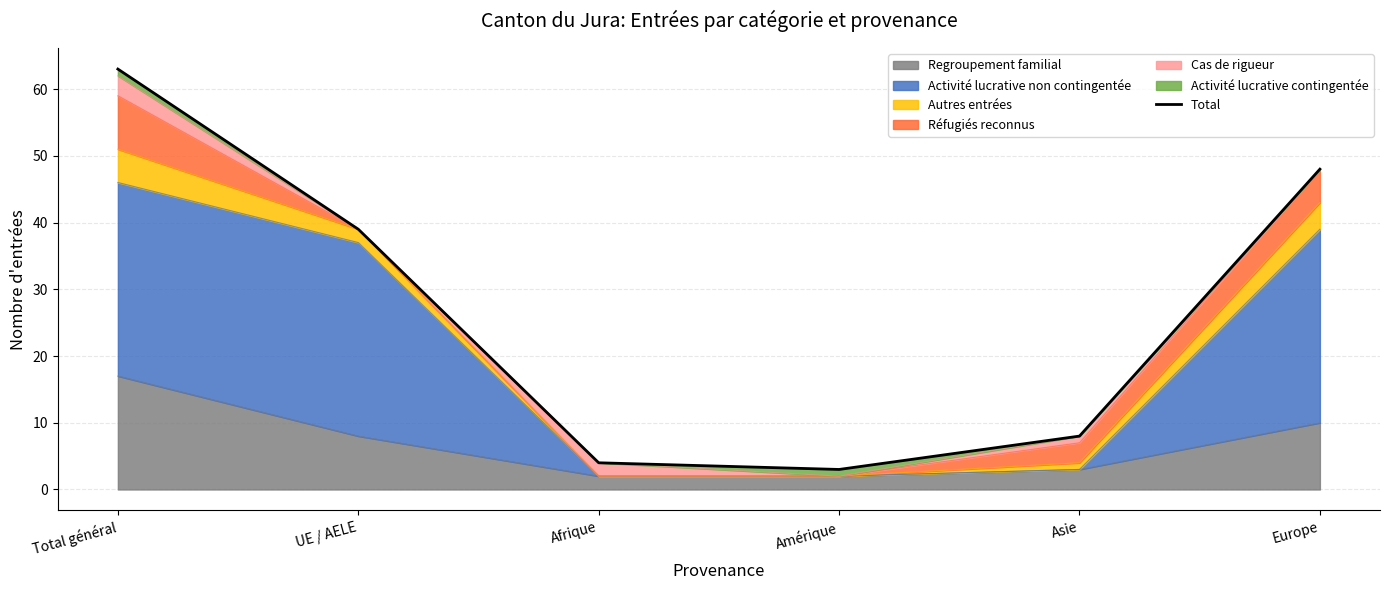

What is the change in value from UE / AELE to Amérique?

-36